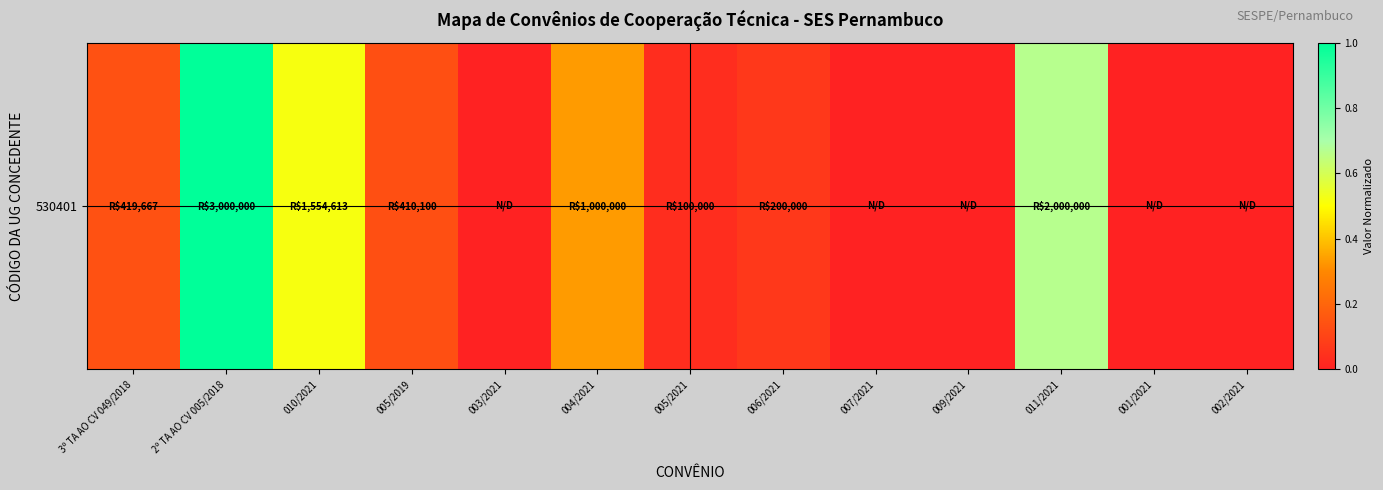

What is the change in value from 2º TA AO CV 005/2018 to 001/2021?

-1.0